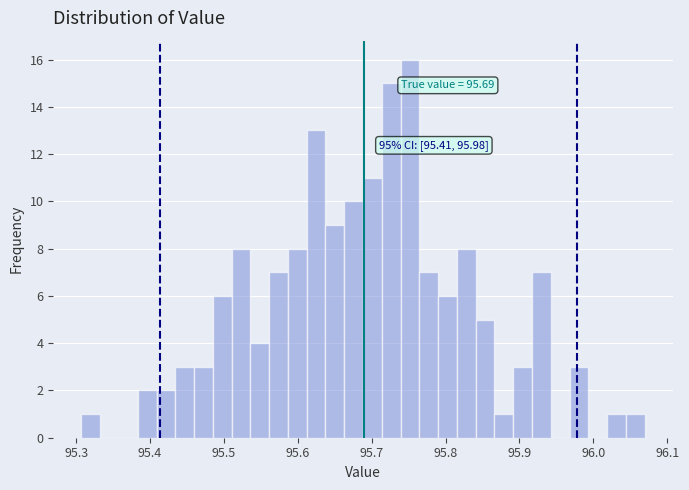

Around what value on the x-axis is the tallest bar? Give the approximate position of its centre, as read against the axis.

95.75